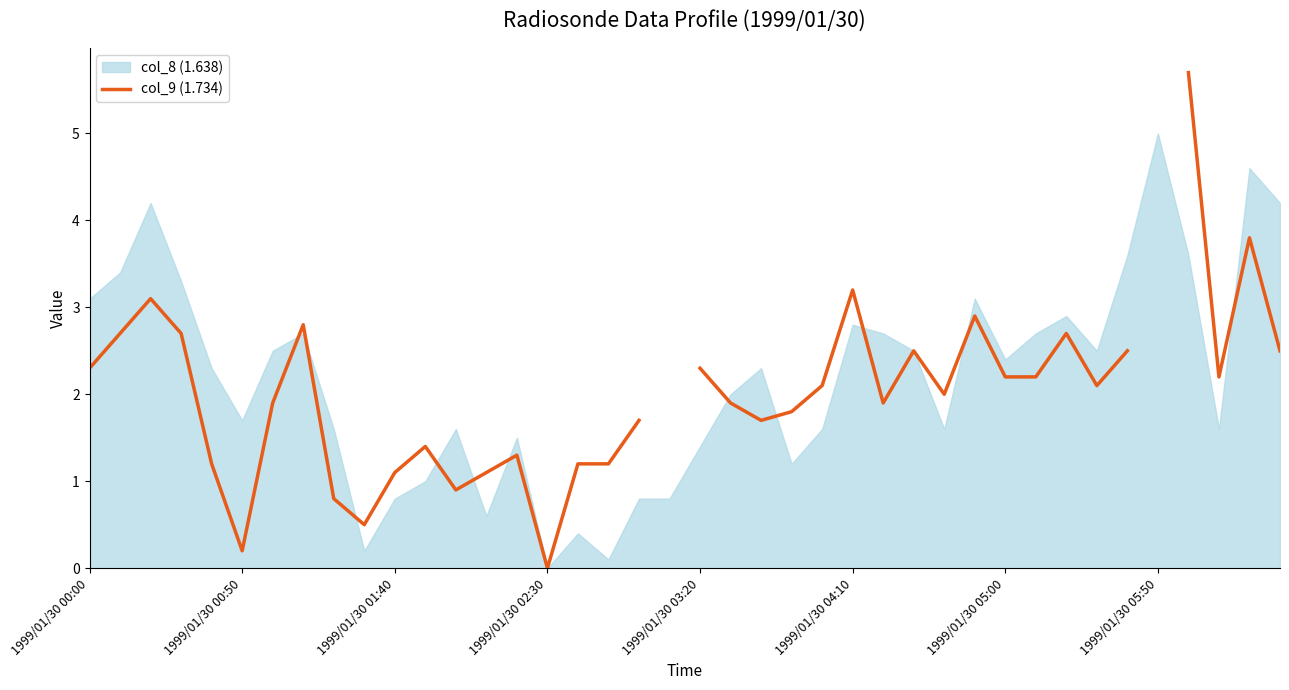

Where does the data first go above 2?

1999/01/30 00:00